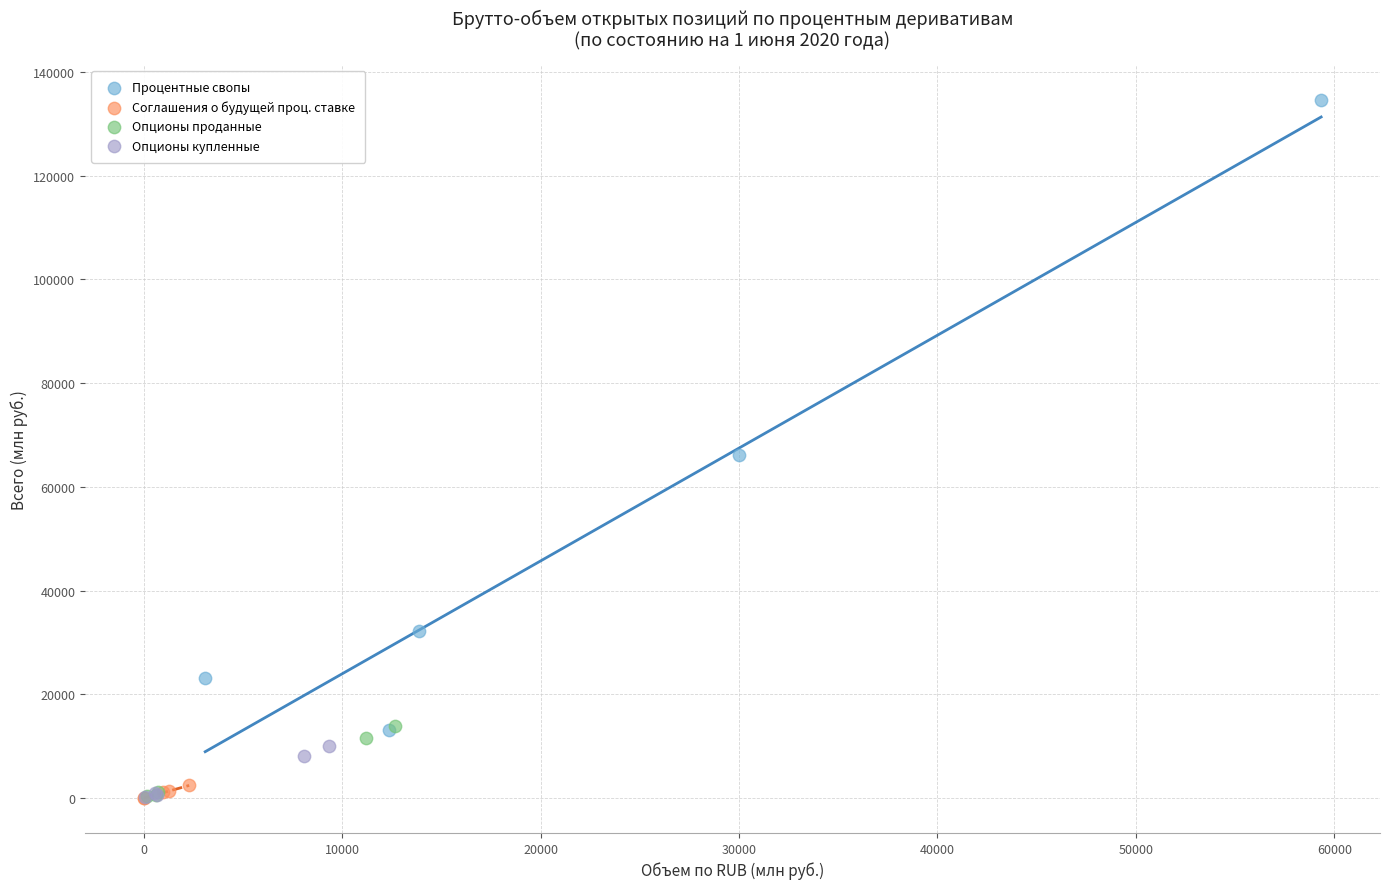

What are all the series names shown in the legend?

Процентные свопы, Соглашения о будущей проц. ставке, Опционы проданные, Опционы купленные